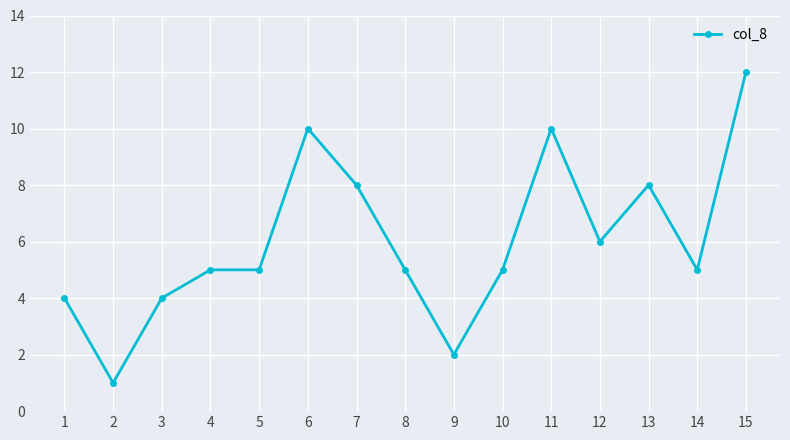

What is the sum of all values?

90